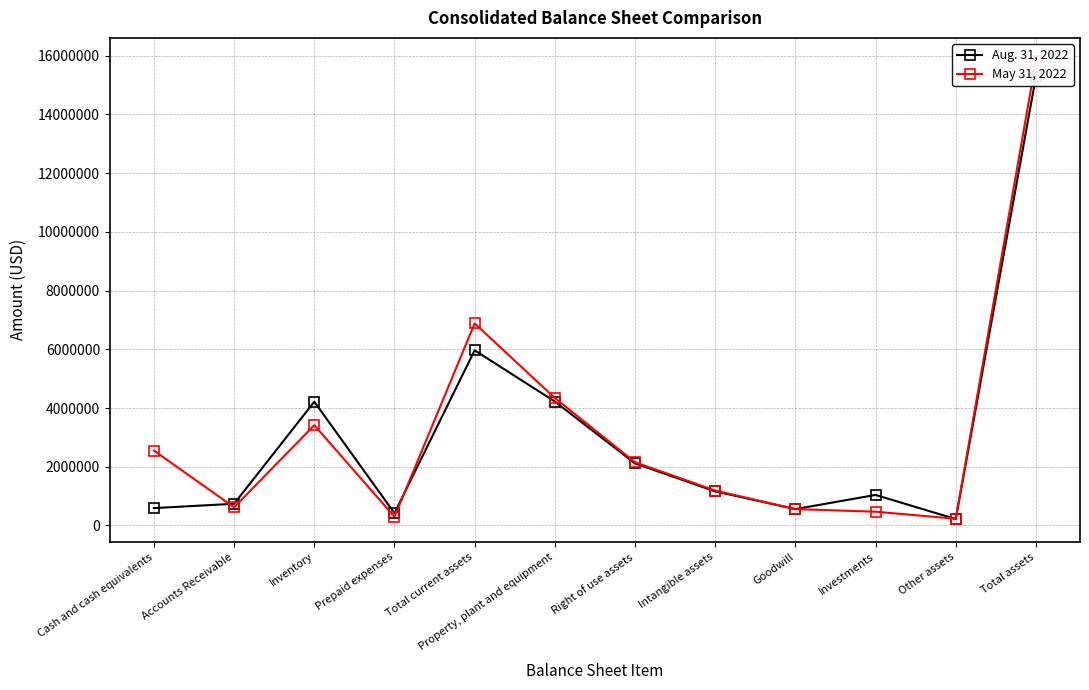

Which series changed the most between Cash and cash equivalents and Other assets?

May 31, 2022